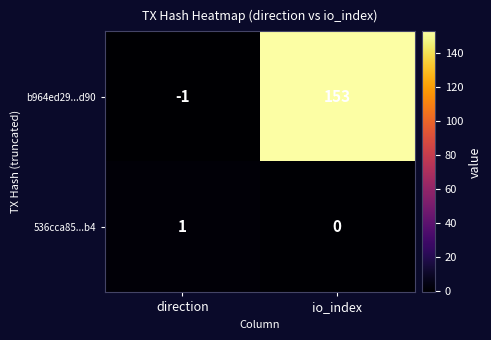

The value of 536cca85...b4 at io_index is 0. True or false?

True